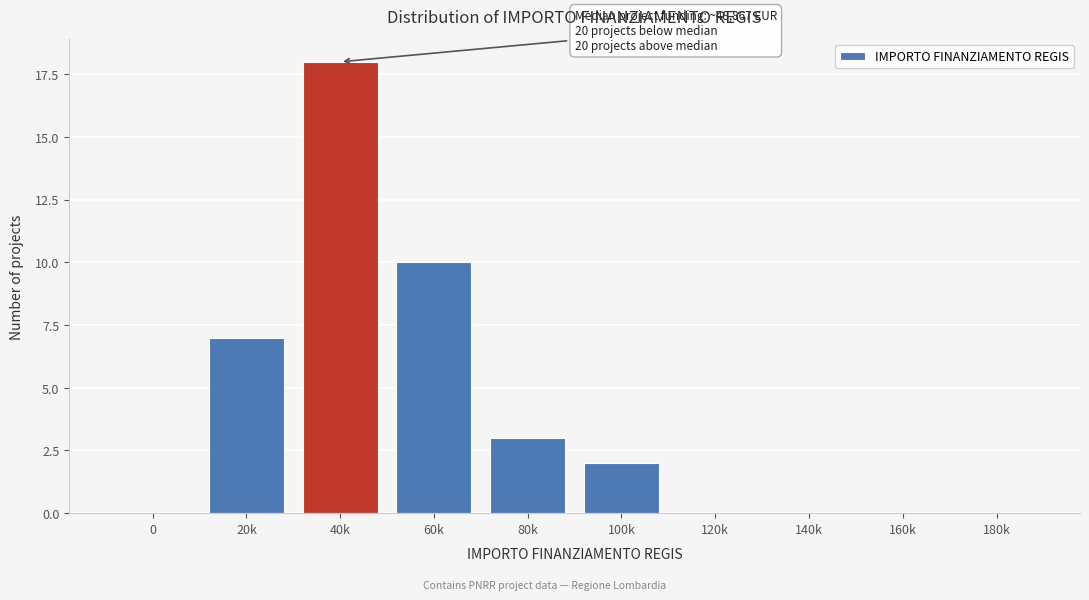

Reading left to right, list all the values displayed in this chart.

0=0	20k=7	40k=18	60k=10	80k=3	100k=2	120k=0	140k=0	160k=0	180k=0